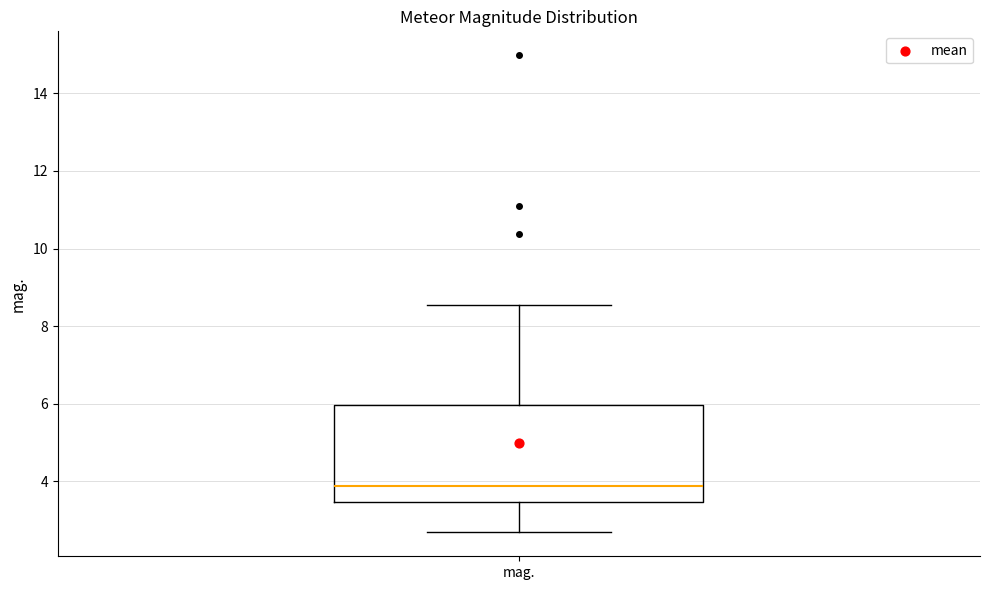

Read this box plot against the y-axis: the position of the median line, the range covered by the box, and the ends of both whiskers. The values are not printed on the chart, so give them approximately, as read against the axis.

median 3.8, box 3.4 to 6.0, whiskers 2.6 to 8.6